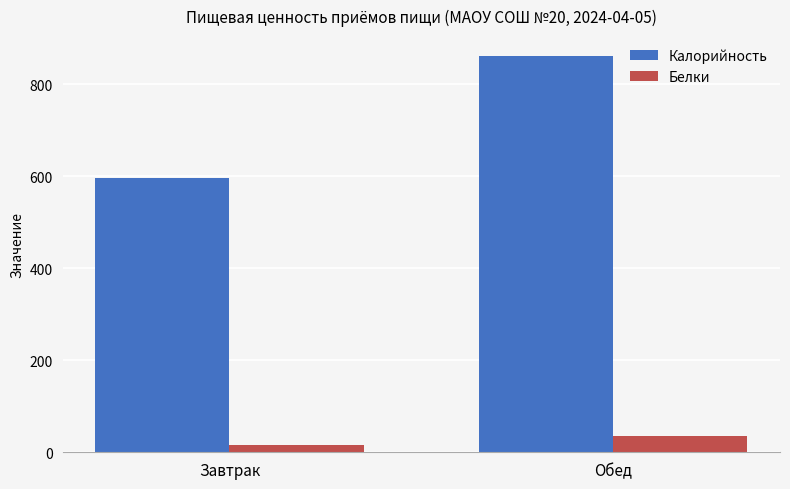

Which series changed the most between Завтрак and Обед?

Калорийность